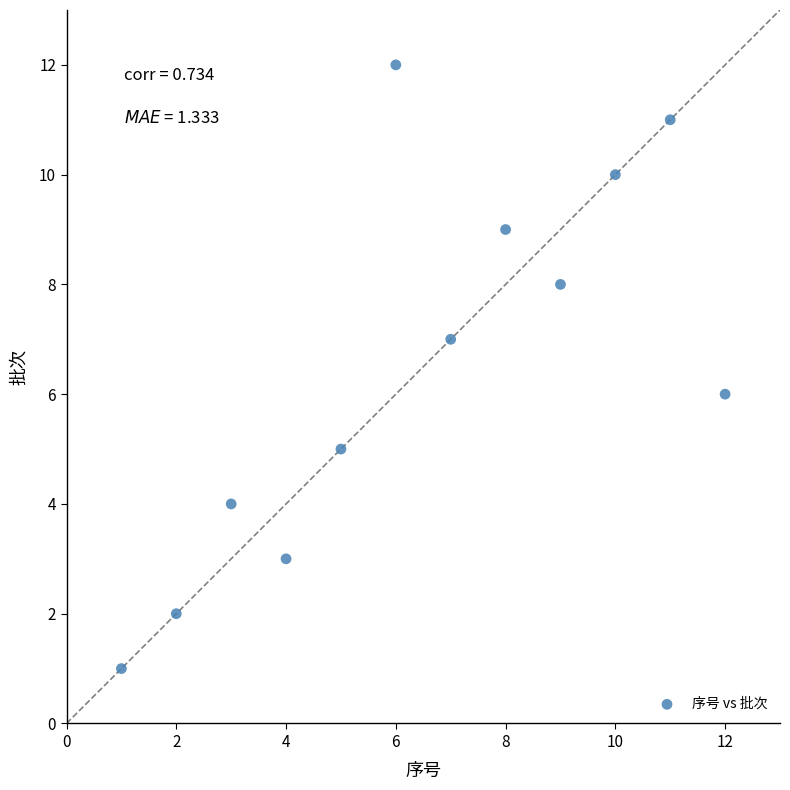

What is the range of X values (max minus min)?

11